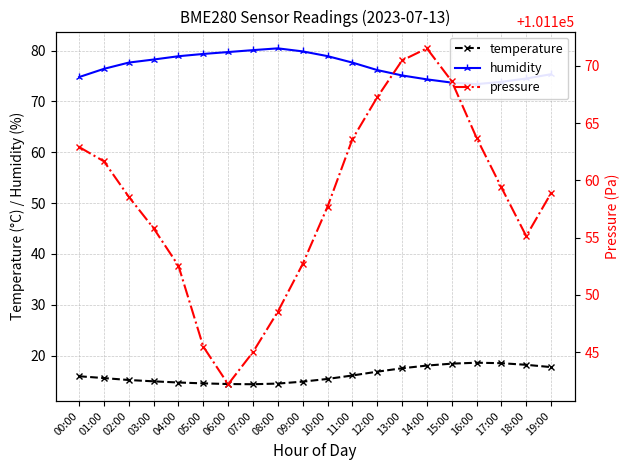

Which label corresponds to the largest value in the chart?

14:00